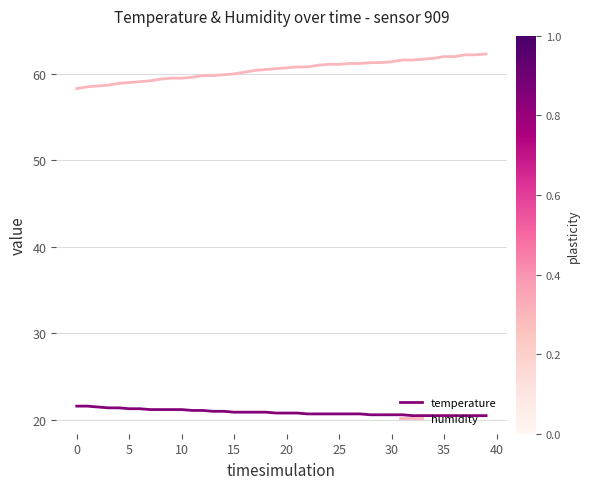

True or false: temperature and humidity cross at least once.

False